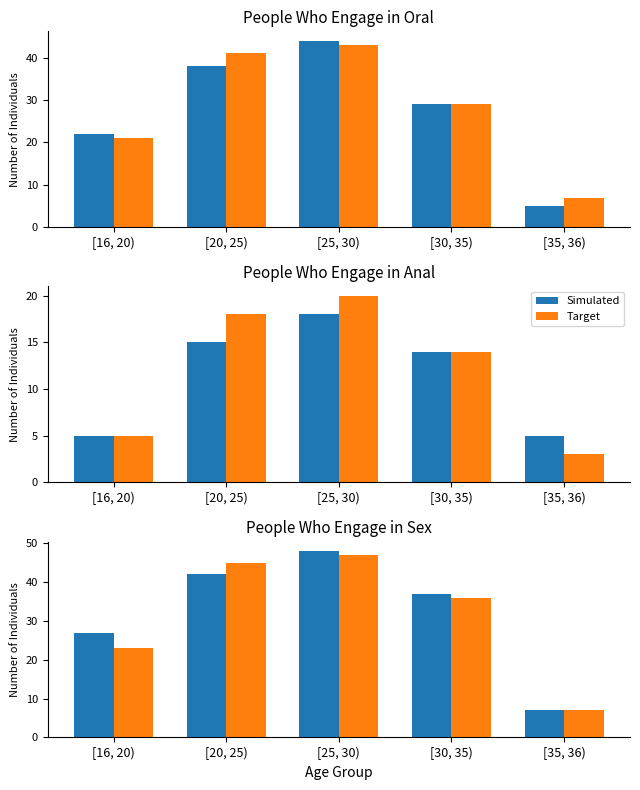

At which category does the chart reach its minimum across all series?

[35, 36)